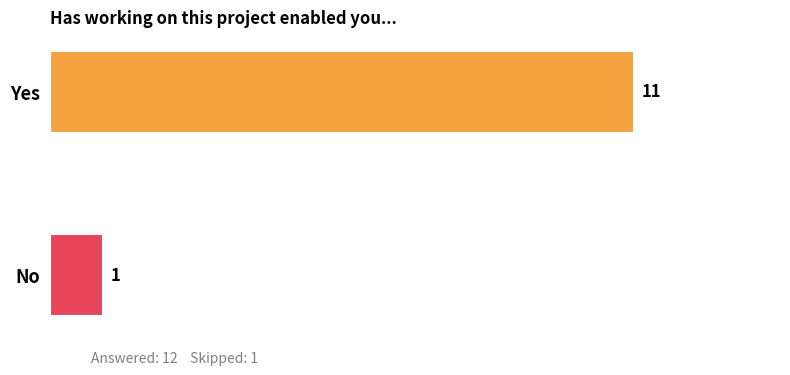

What is the average value?

6